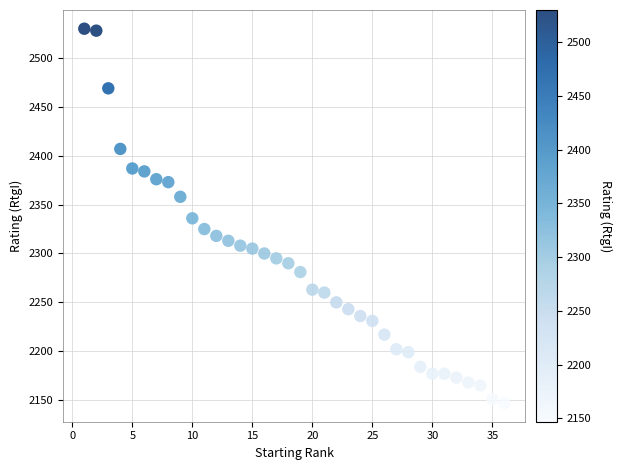

What is the range of Y values (max minus min)?

383